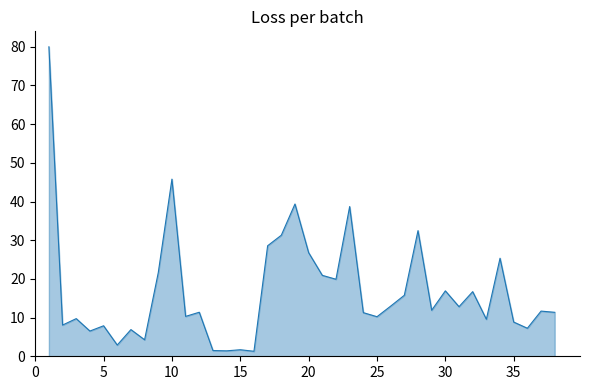

What is the difference between the maximum and minimum values?

78.7